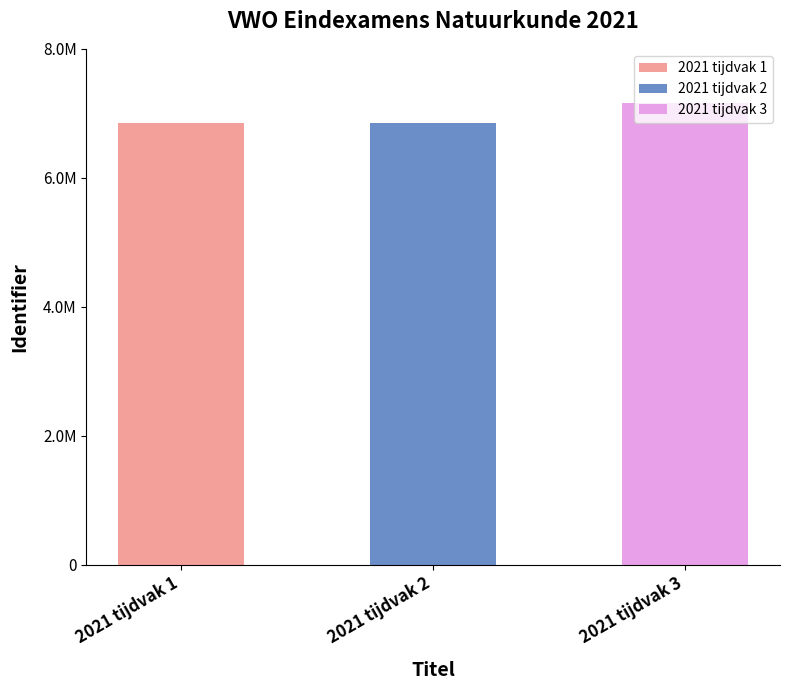

Reading left to right, list all the values displayed in this chart.

6848043	6848045	7158654